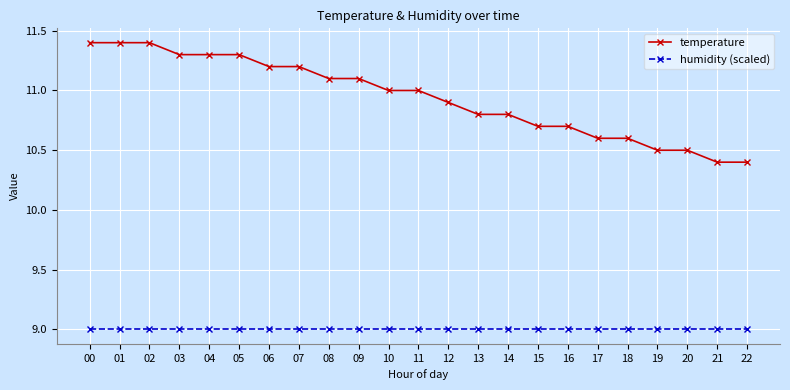

Read the temperature value at 05.

11.3